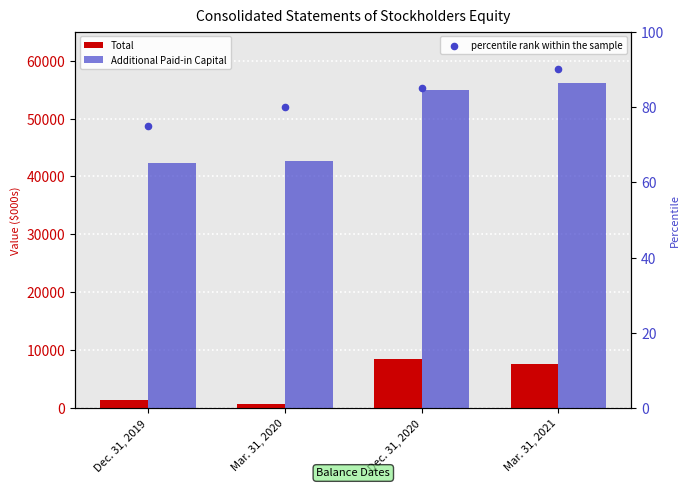

Is the value of percentile rank within the sample at Dec. 31, 2020 greater than the value of Total at Dec. 31, 2019?

No